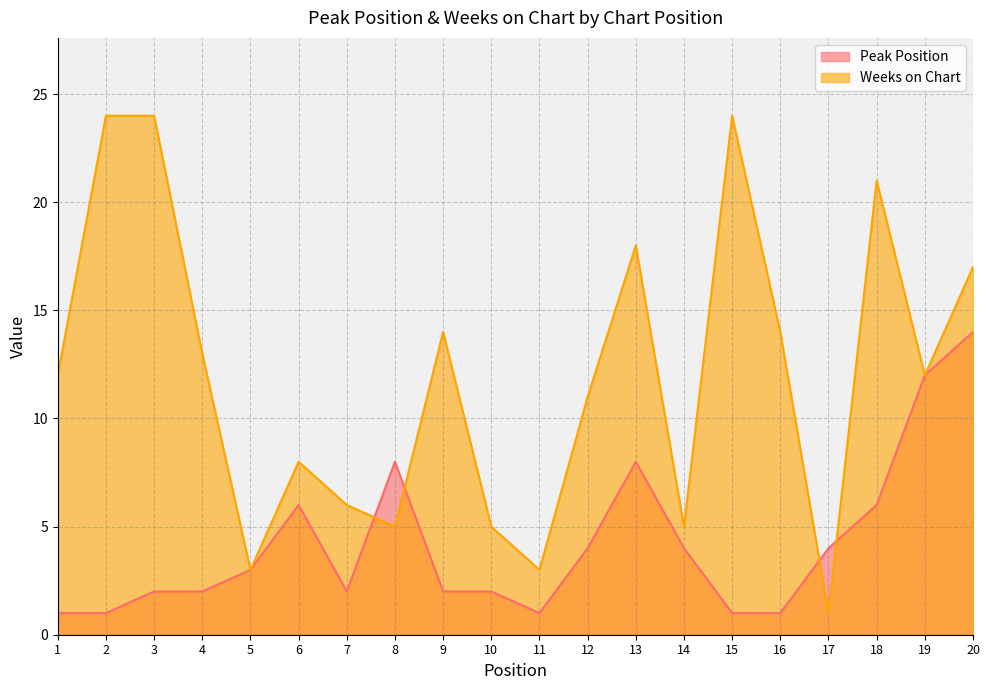

What is the sum of all Peak Position values?

84